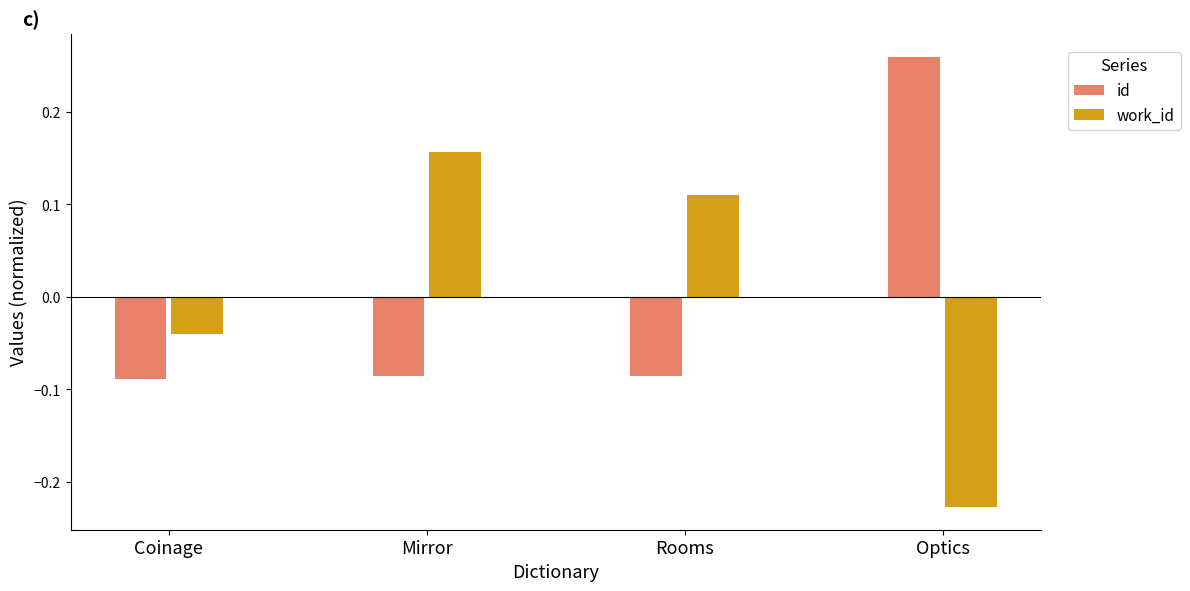

Is the value of id at Rooms greater than the value of work_id at Coinage?

No